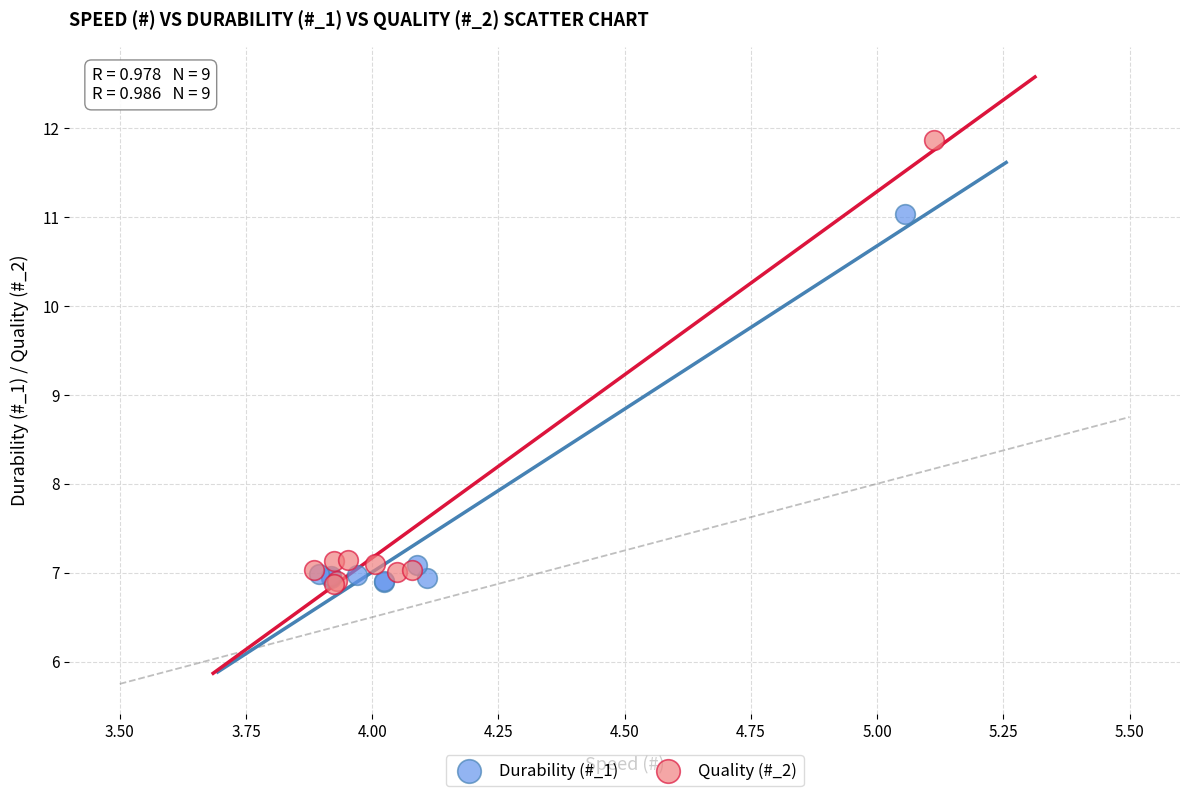

Which series has the widest spread of Y values?

Quality (#_2)